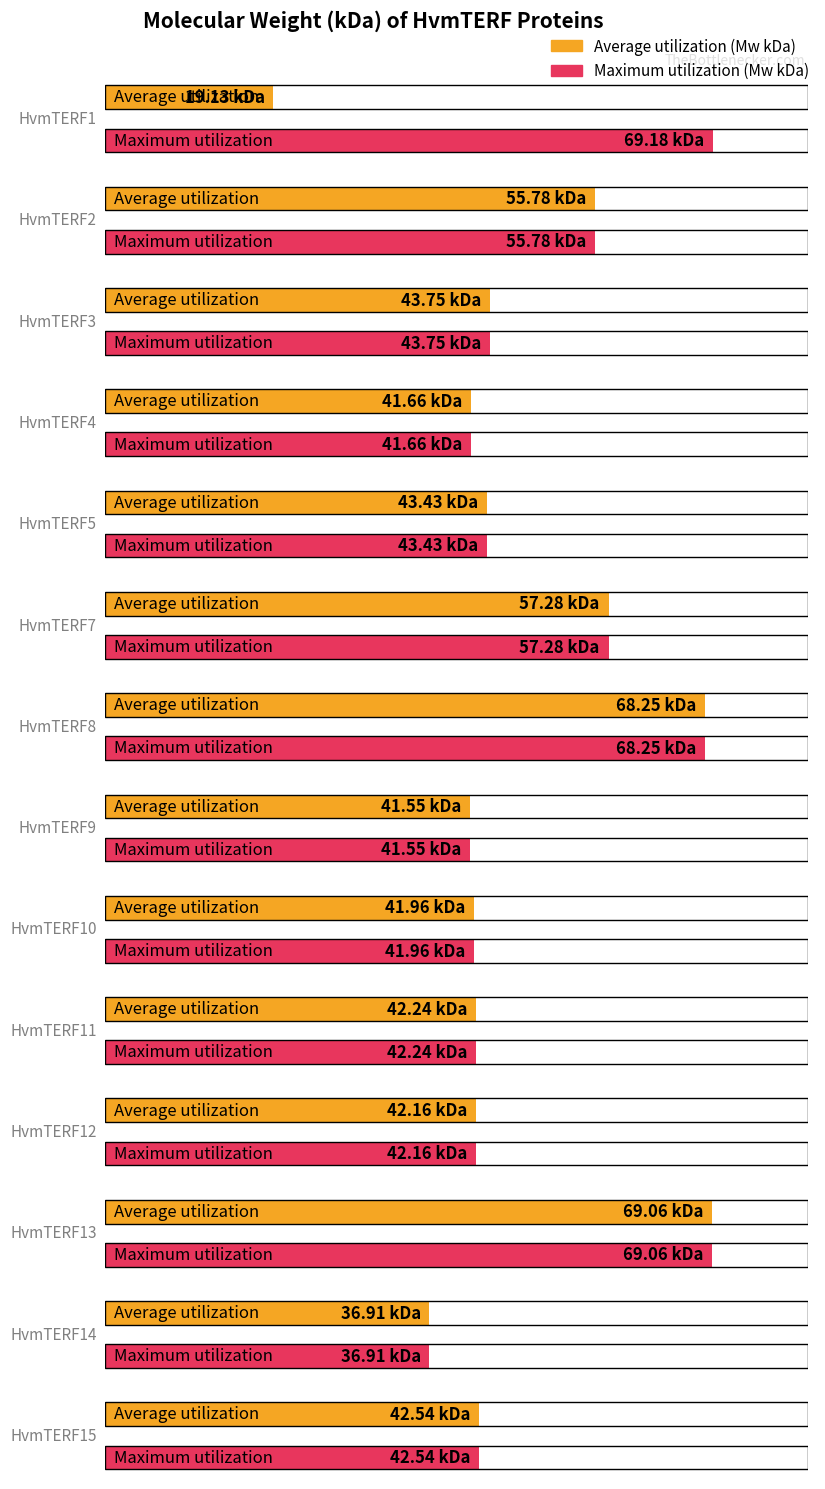

What is the value of the Maximum utilization bar at the 12th from the left?

69.1